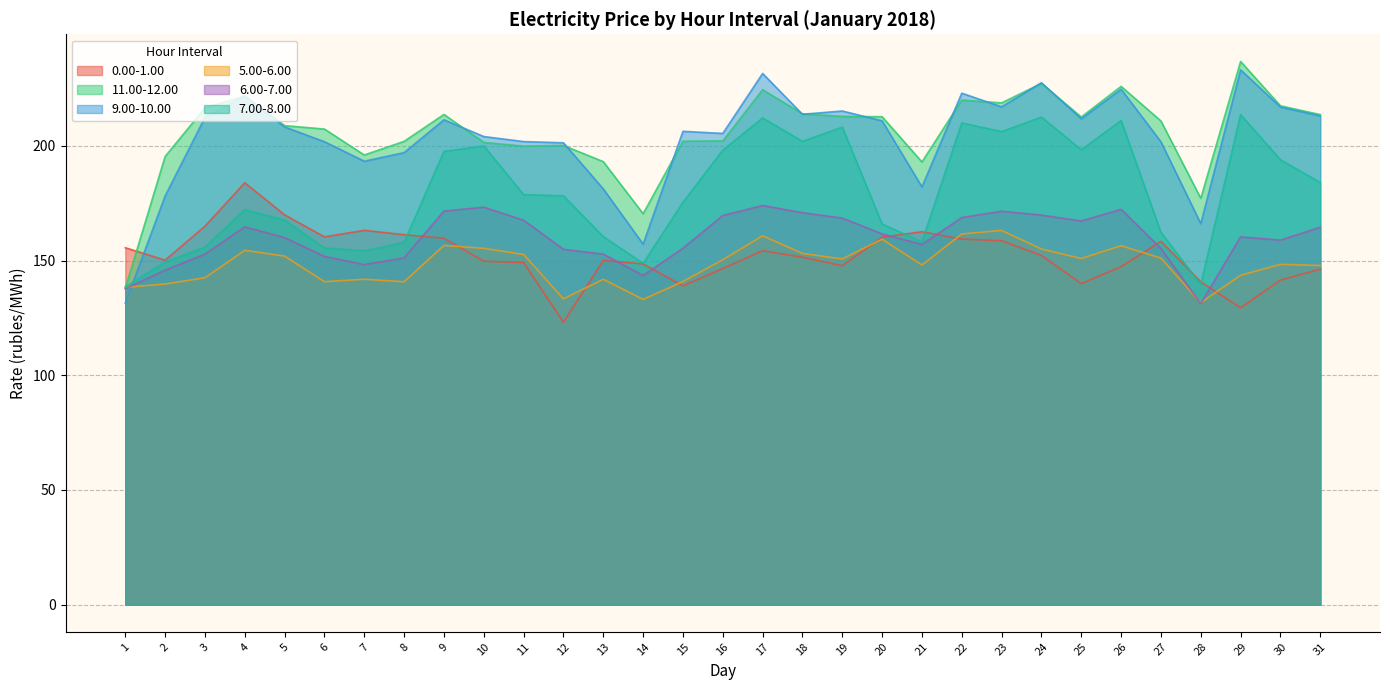

What is the difference between the 9.00-10.00 values at 8 and 25?

14.8